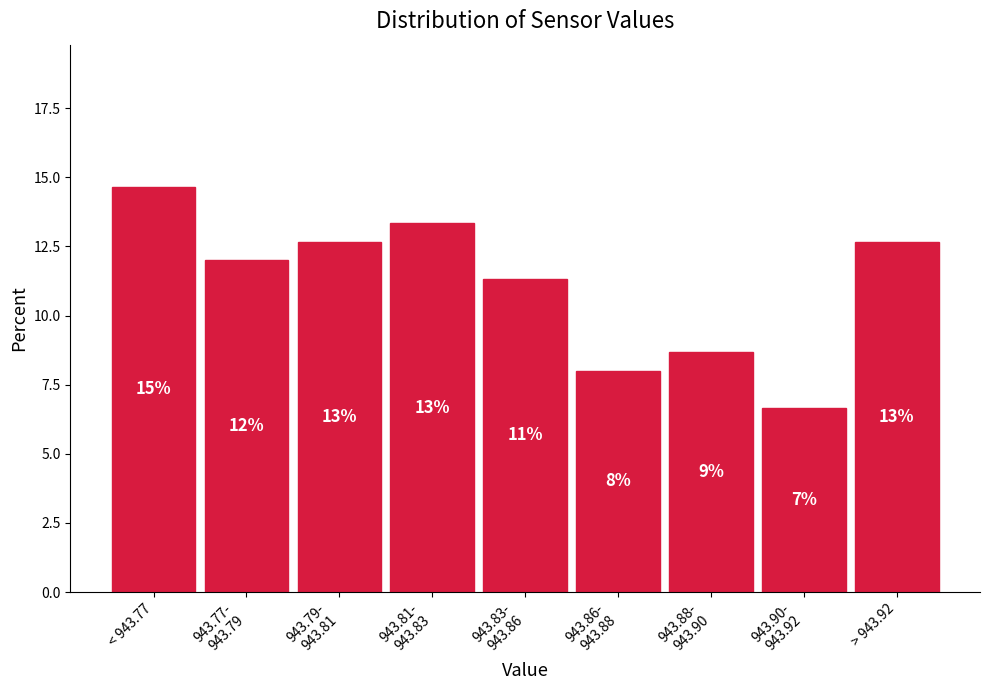

Are the bars horizontal?

No